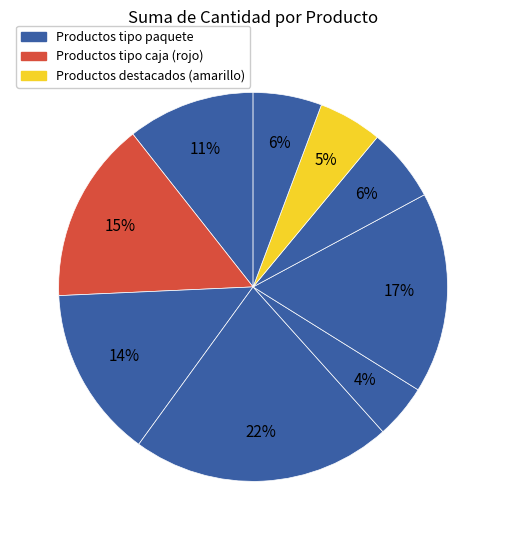

Count the number of slices in the pie.

9